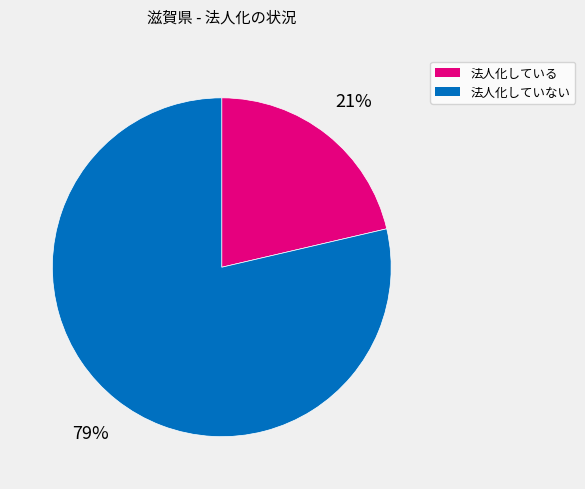

What percentage is the 法人化していない slice, to the nearest percent?

79%